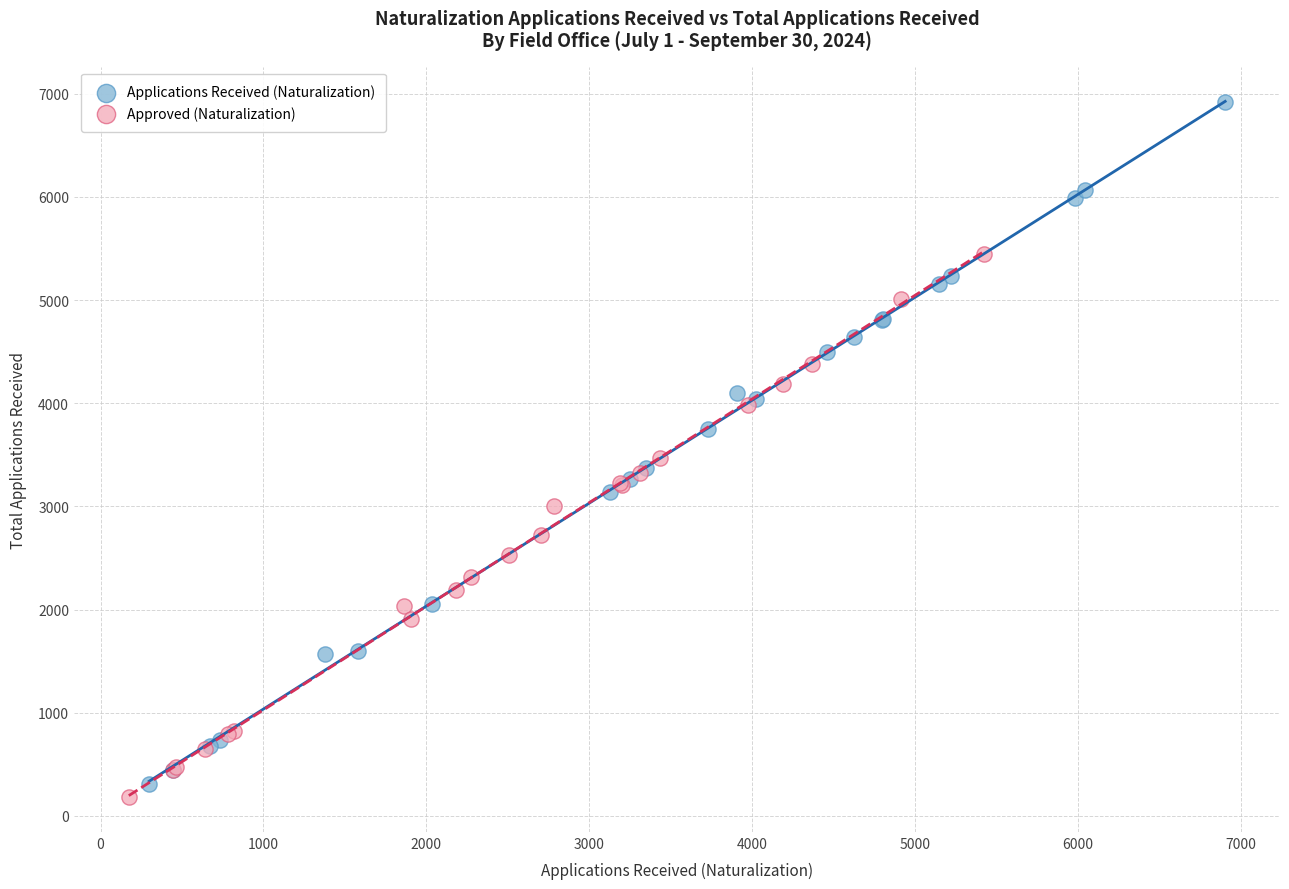

Which series has the widest spread of Y values?

Applications Received (Naturalization)